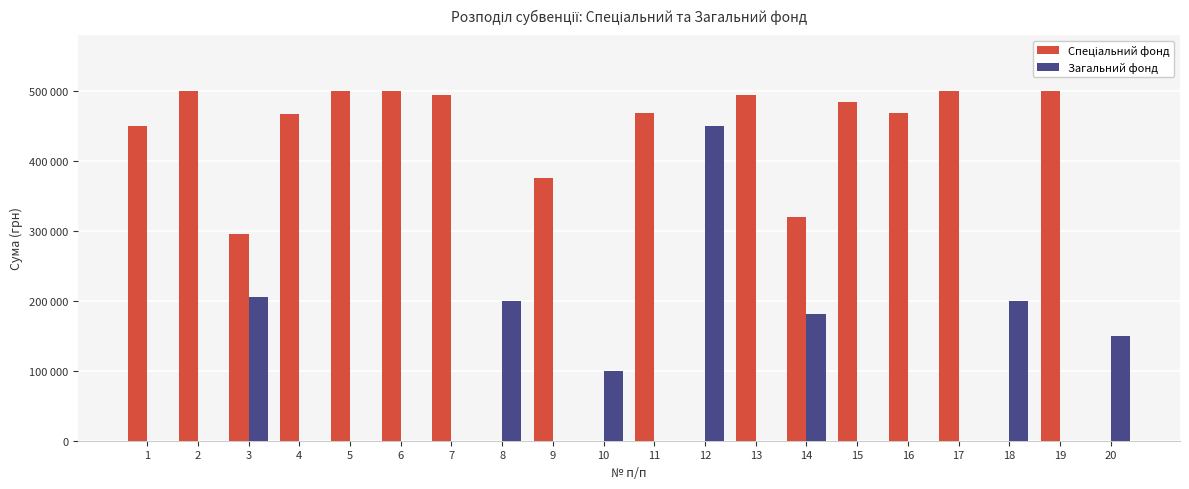

True or false: Загальний фонд has a value of 229281 at 20.

False